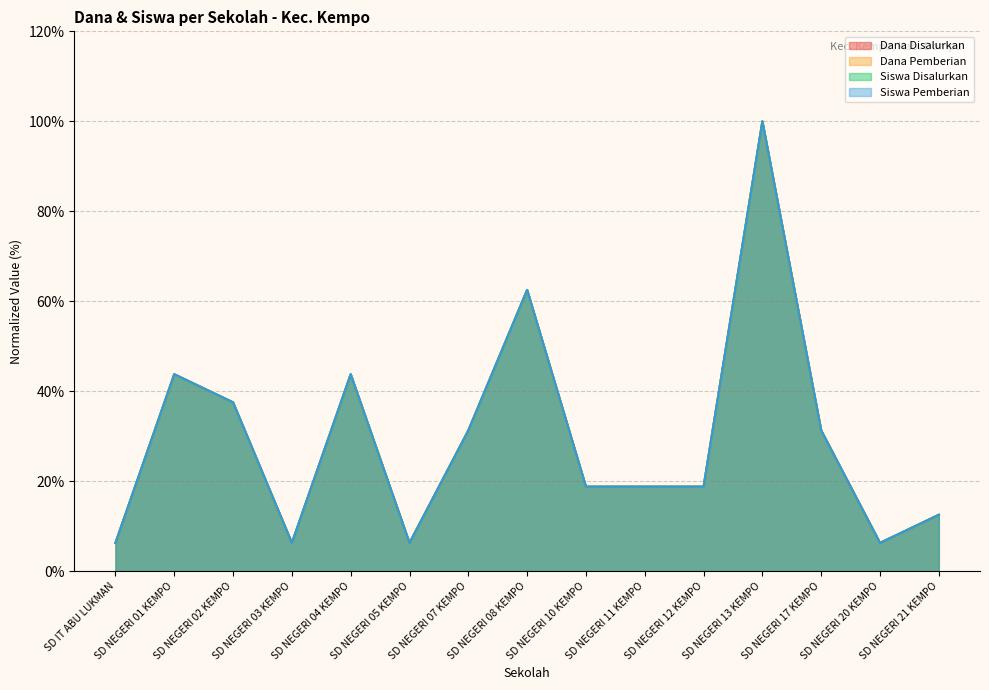

Between SD NEGERI 04 KEMPO and SD NEGERI 12 KEMPO, which series saw the biggest shift?

Dana Disalurkan